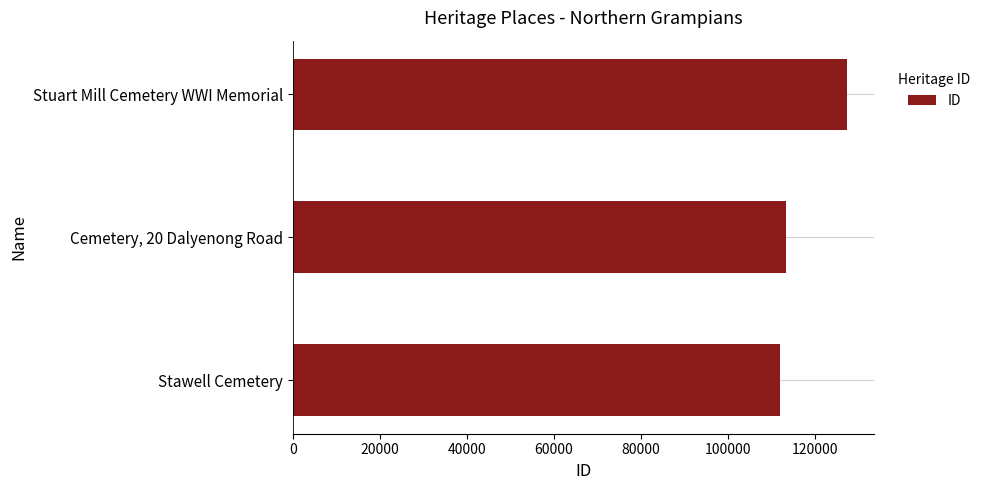

Where is the data nearest to the value 119683?

Cemetery, 20 Dalyenong Road